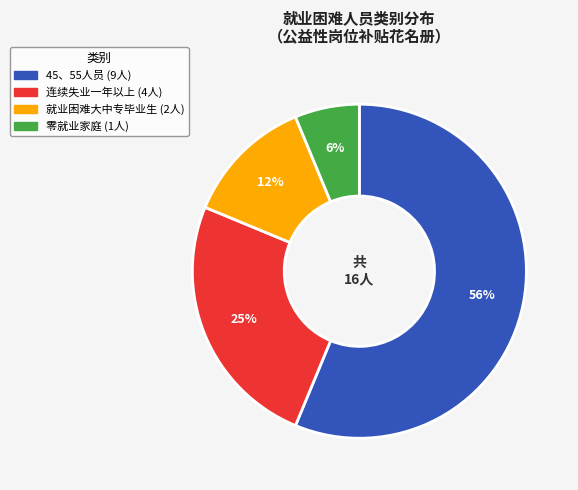

To the nearest percent, what is the average slice percentage?

25%